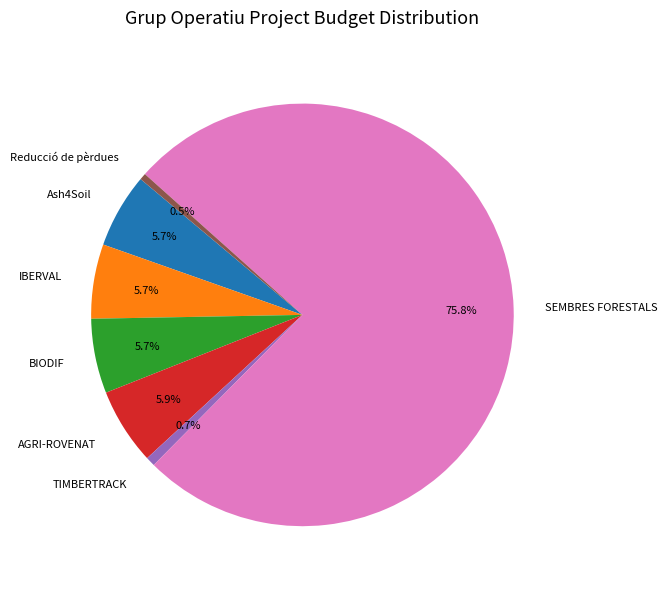

How many segments does this pie chart have?

7